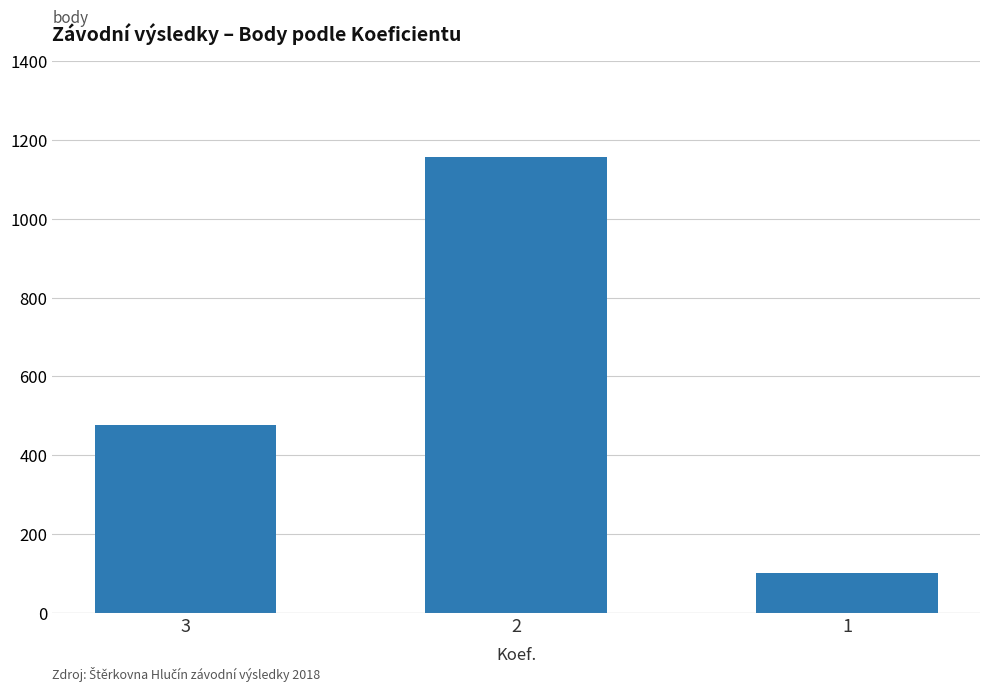

What is the sum of the values at 2 and 3?

1633